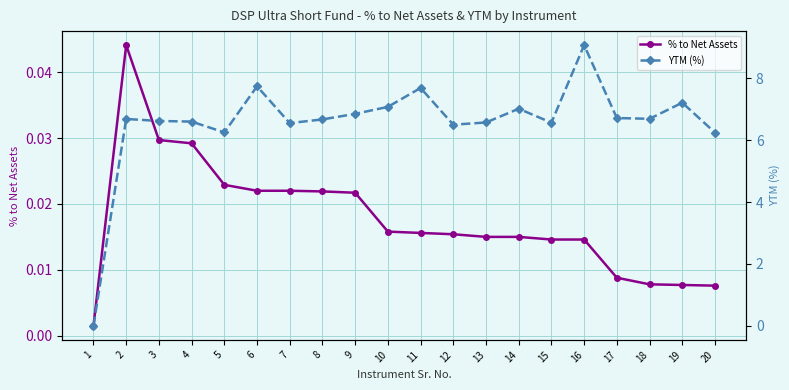

List the series in order of their peak value, highest first.

YTM (%), % to Net Assets